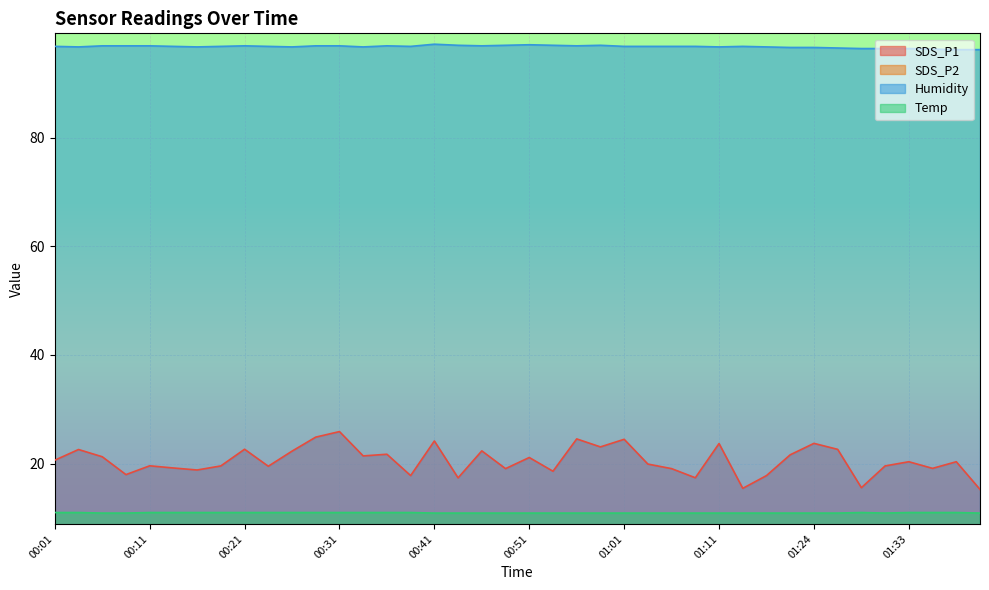

Which series has the largest range (max minus min)?

SDS_P1